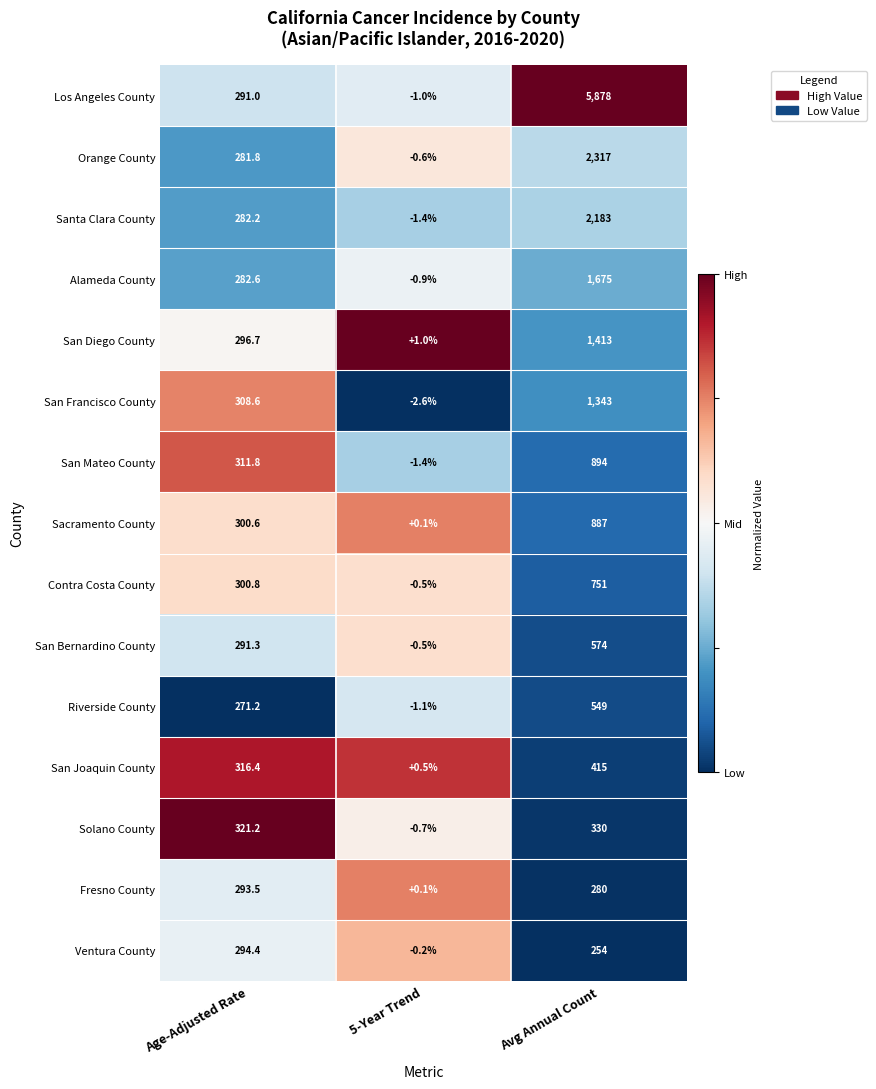

Rank the series by their maximum value, from highest to lowest.

Los Angeles County, Orange County, Santa Clara County, Alameda County, San Diego County, San Francisco County, San Mateo County, Sacramento County, Contra Costa County, San Bernardino County, Riverside County, San Joaquin County, Solano County, Ventura County, Fresno County